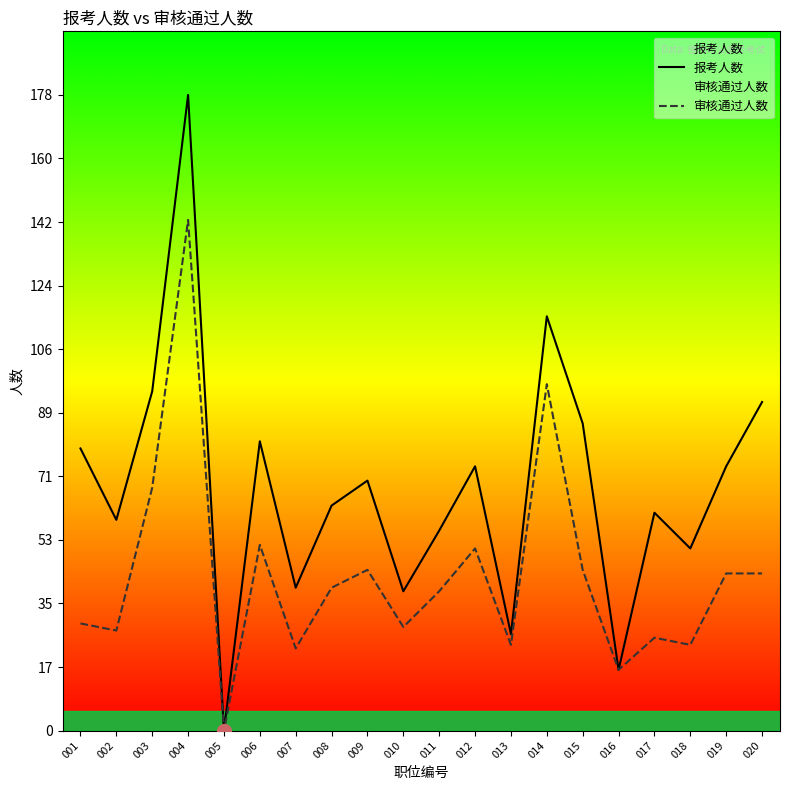

At which category is the sum across all series the highest?

004